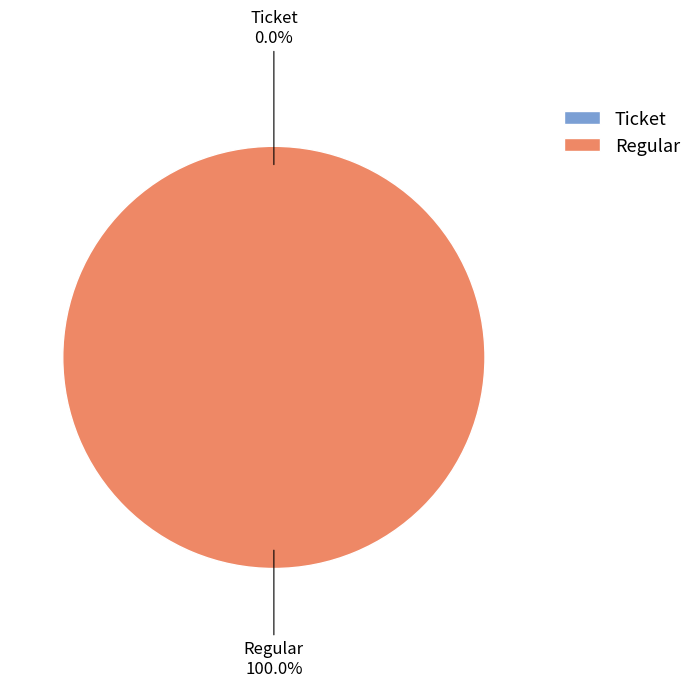

Count the number of slices in the pie.

2